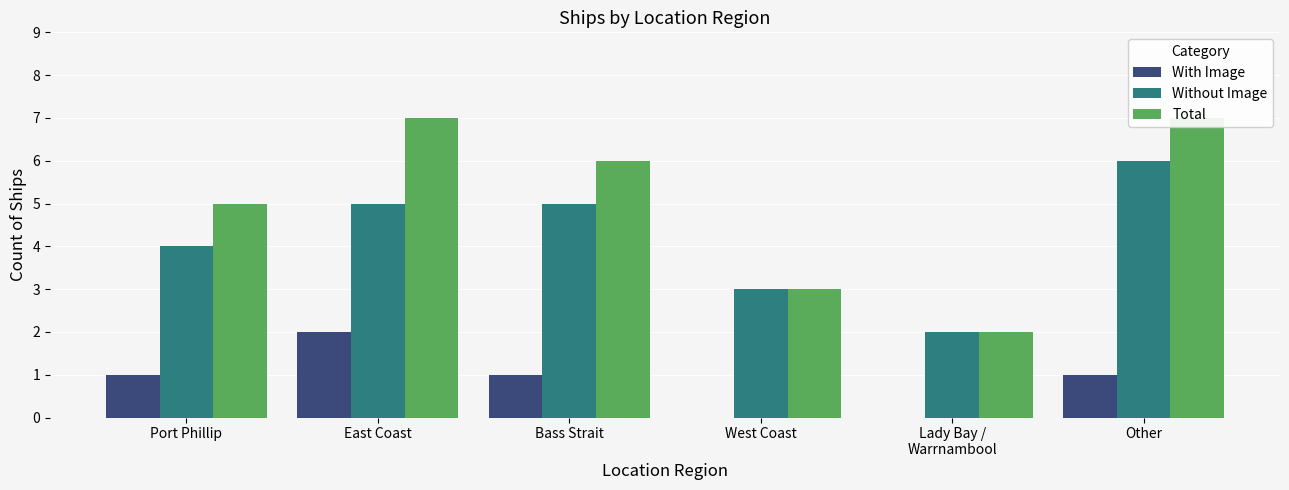

What is the total value across all series at West Coast?

6